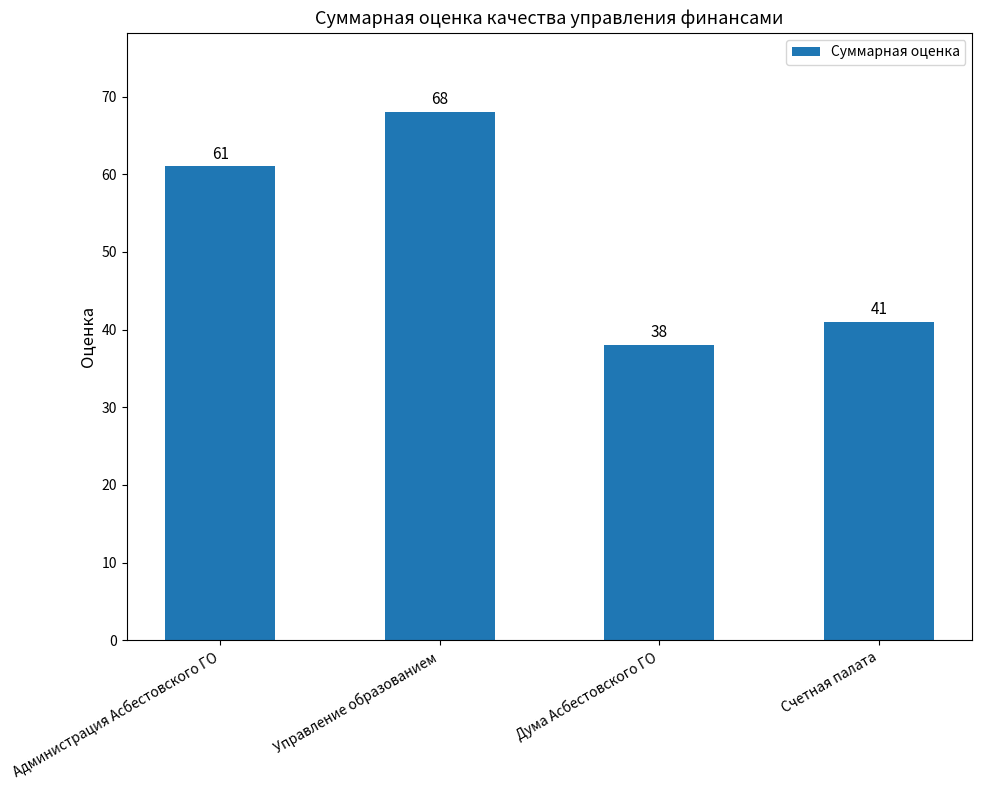

Are the bars grouped side by side (vs. stacked)?

No